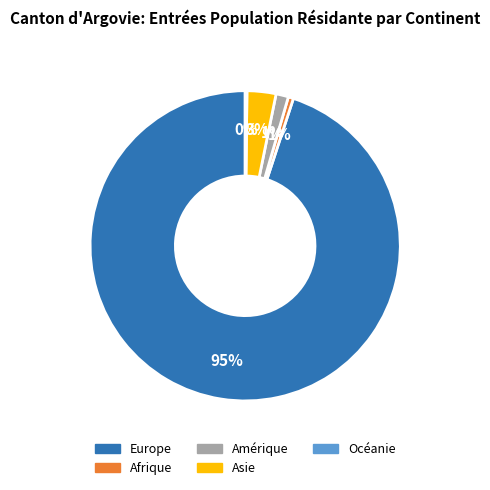

What percentage is the Afrique slice, to the nearest percent?

1%